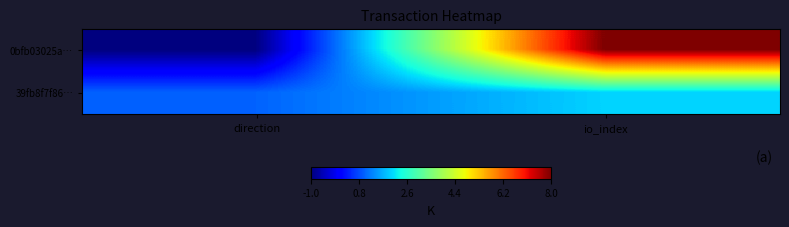

At direction, list the series in order from largest to smallest.

39fb8f7f86…, 0bfb03025a…